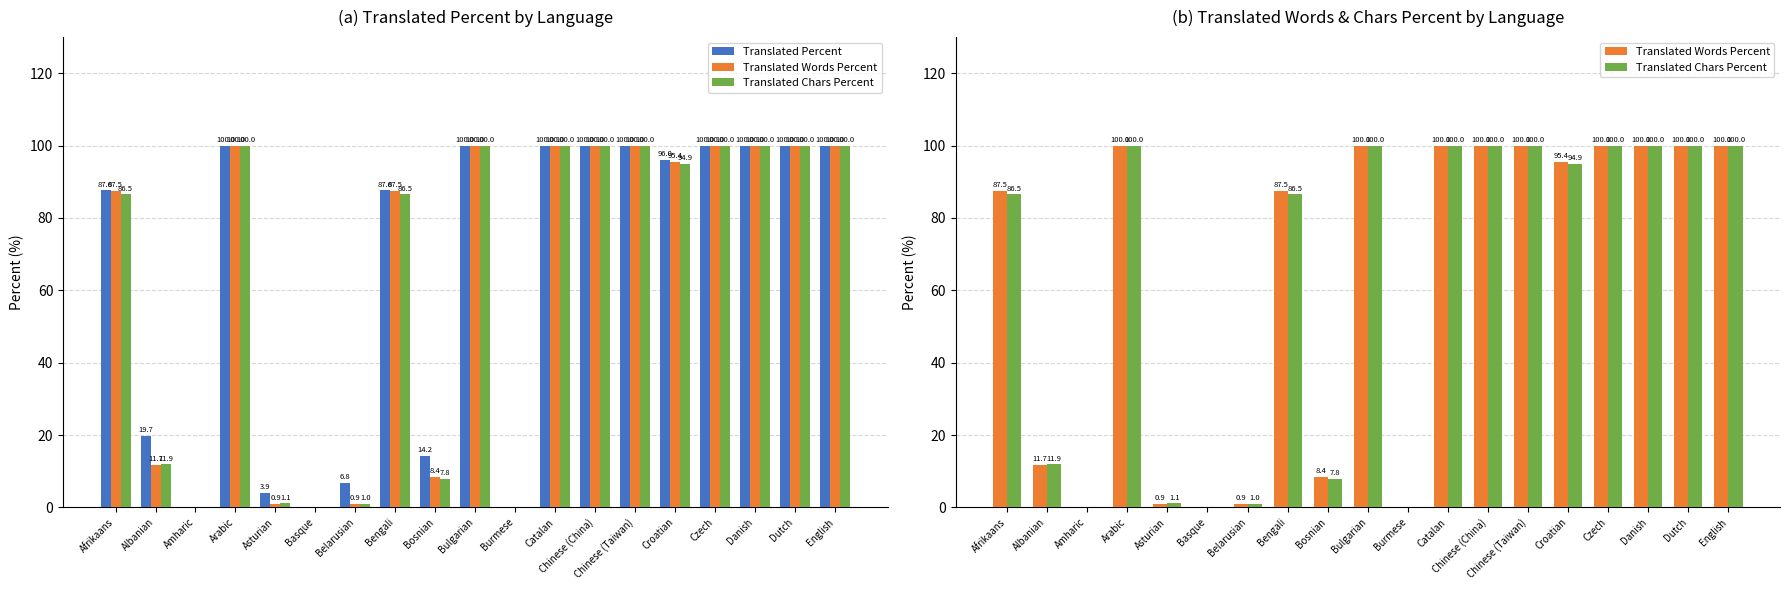

Count the number of categories in the chart.

19